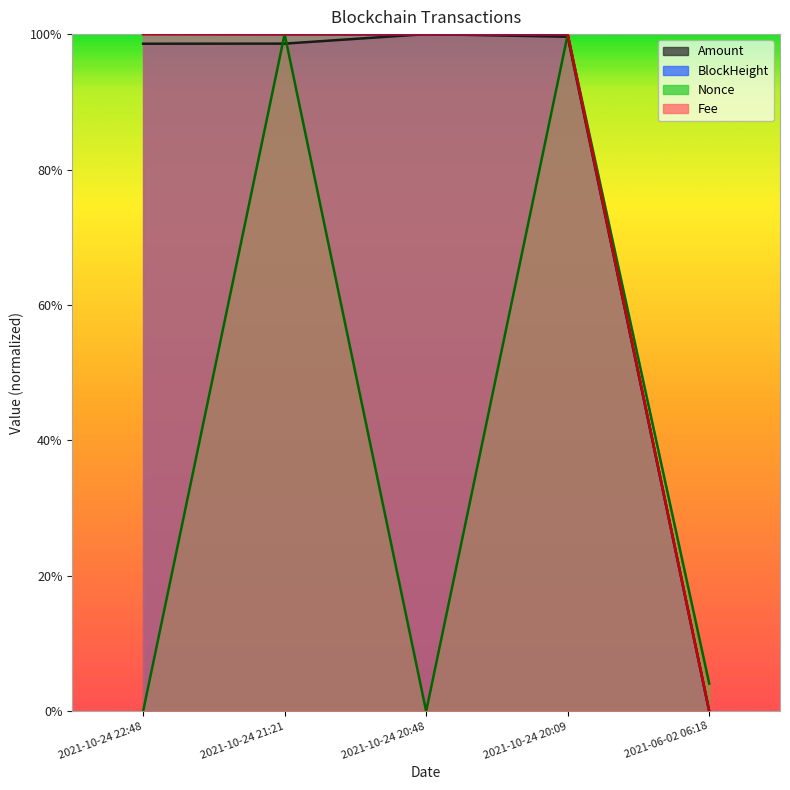

Reading right to left, list all the values displayed in this chart.

Amount: 2021-06-02 06:18=0.0	2021-10-24 20:09=1.0	2021-10-24 20:48=1.0	2021-10-24 21:21=1.0	2021-10-24 22:48=1.0
Fee: 2021-06-02 06:18=0.0	2021-10-24 20:09=1.0	2021-10-24 20:48=1.0	2021-10-24 21:21=1.0	2021-10-24 22:48=1.0
BlockHeight: 2021-06-02 06:18=0.0	2021-10-24 20:09=1.0	2021-10-24 20:48=1.0	2021-10-24 21:21=1.0	2021-10-24 22:48=1.0
Nonce: 2021-06-02 06:18=0.0	2021-10-24 20:09=1.0	2021-10-24 20:48=0.0	2021-10-24 21:21=1.0	2021-10-24 22:48=0.0